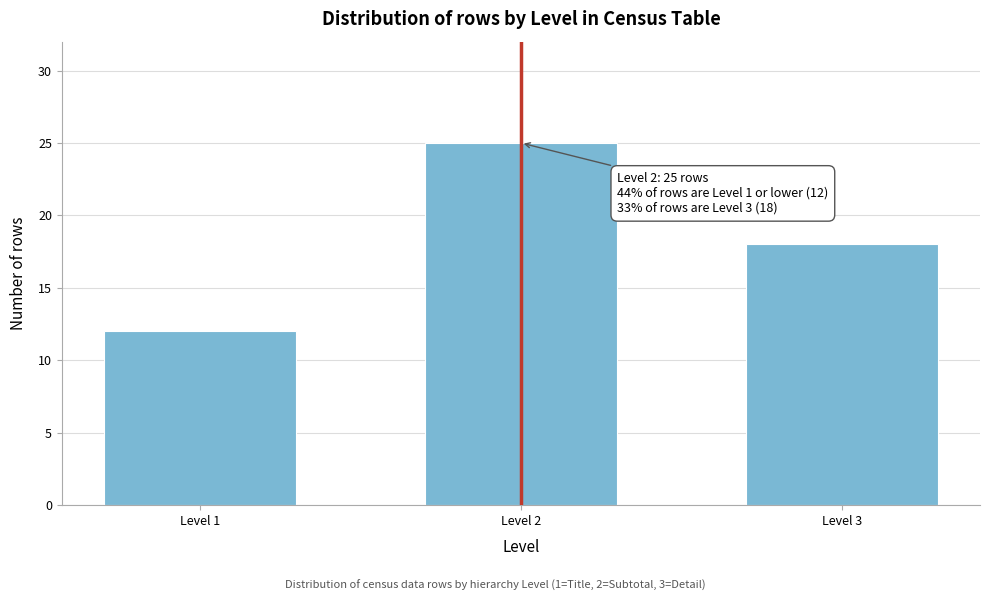

Reading left to right, transcribe all the data shown in this chart.

Level 1=12	Level 2=25	Level 3=18